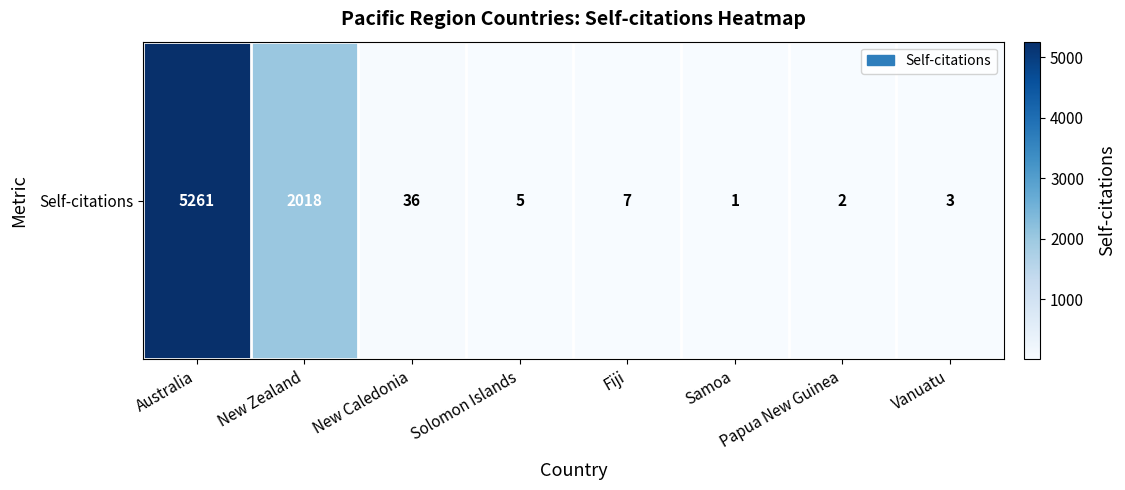

Reading left to right, list all the values displayed in this chart.

5261	2018	36	5	7	1	2	3